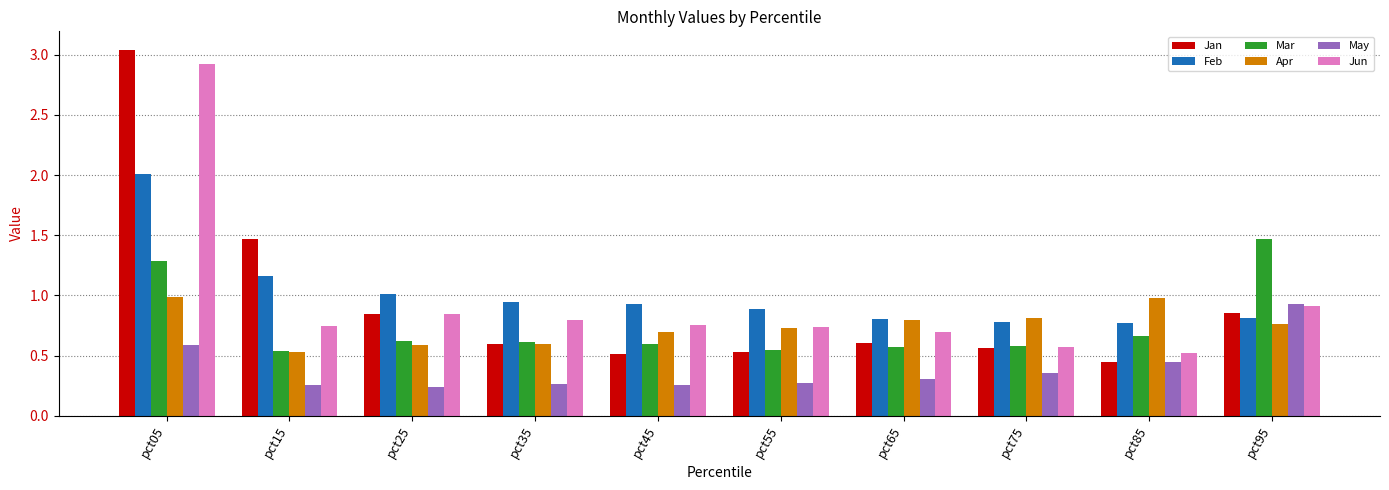

At how many categories does at least one series exceed 2?

1